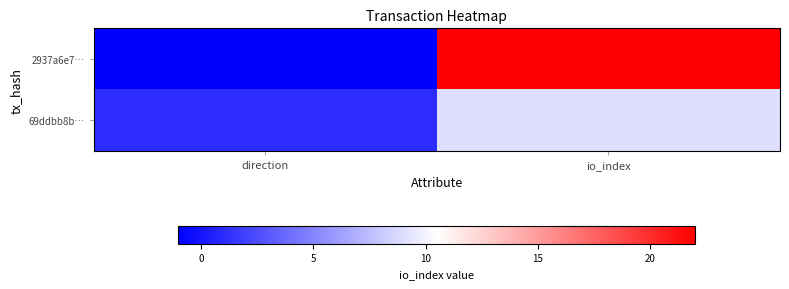

At which category is the sum across all series the highest?

io_index